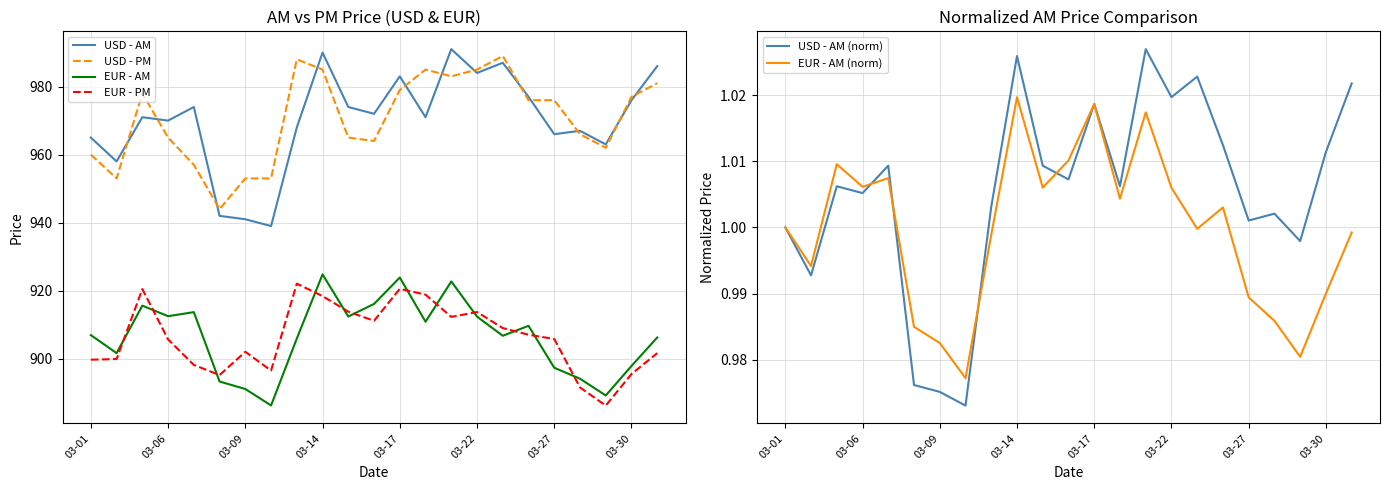

True or false: USD - AM and EUR - AM cross at least once.

False